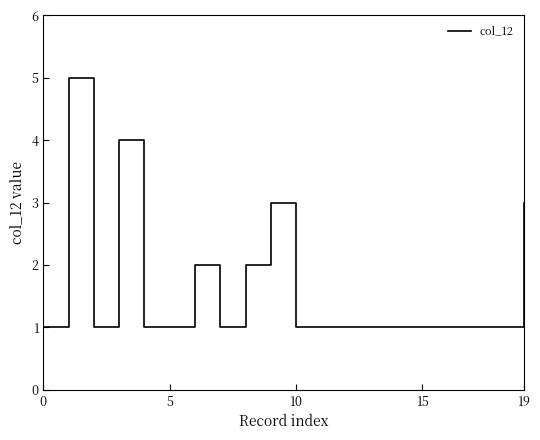

Reading left to right, what are all the values shown in this chart?

1	5	1	4	1	1	2	1	2	3	1	1	1	1	1	1	1	1	1	3